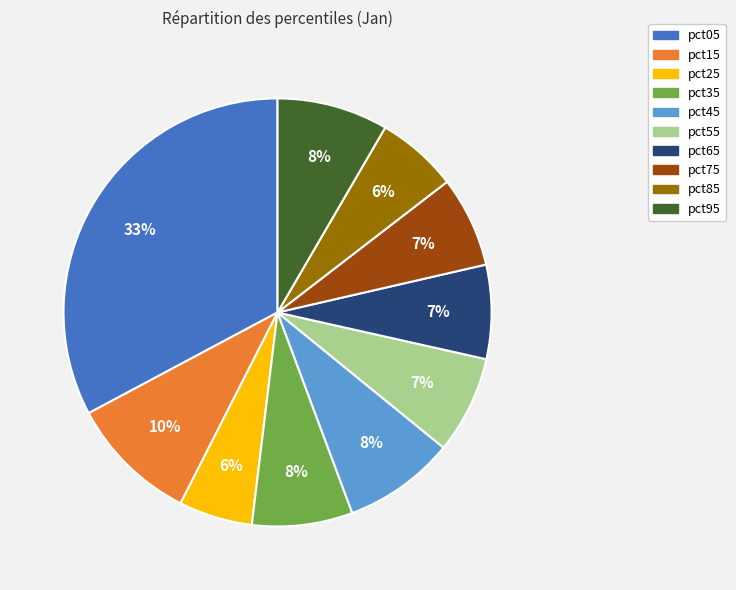

Count the number of slices in the pie.

10